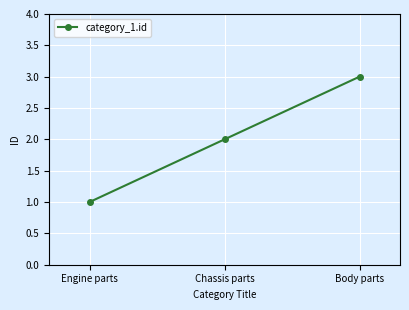

Is this an area chart (filled region under the line)?

No